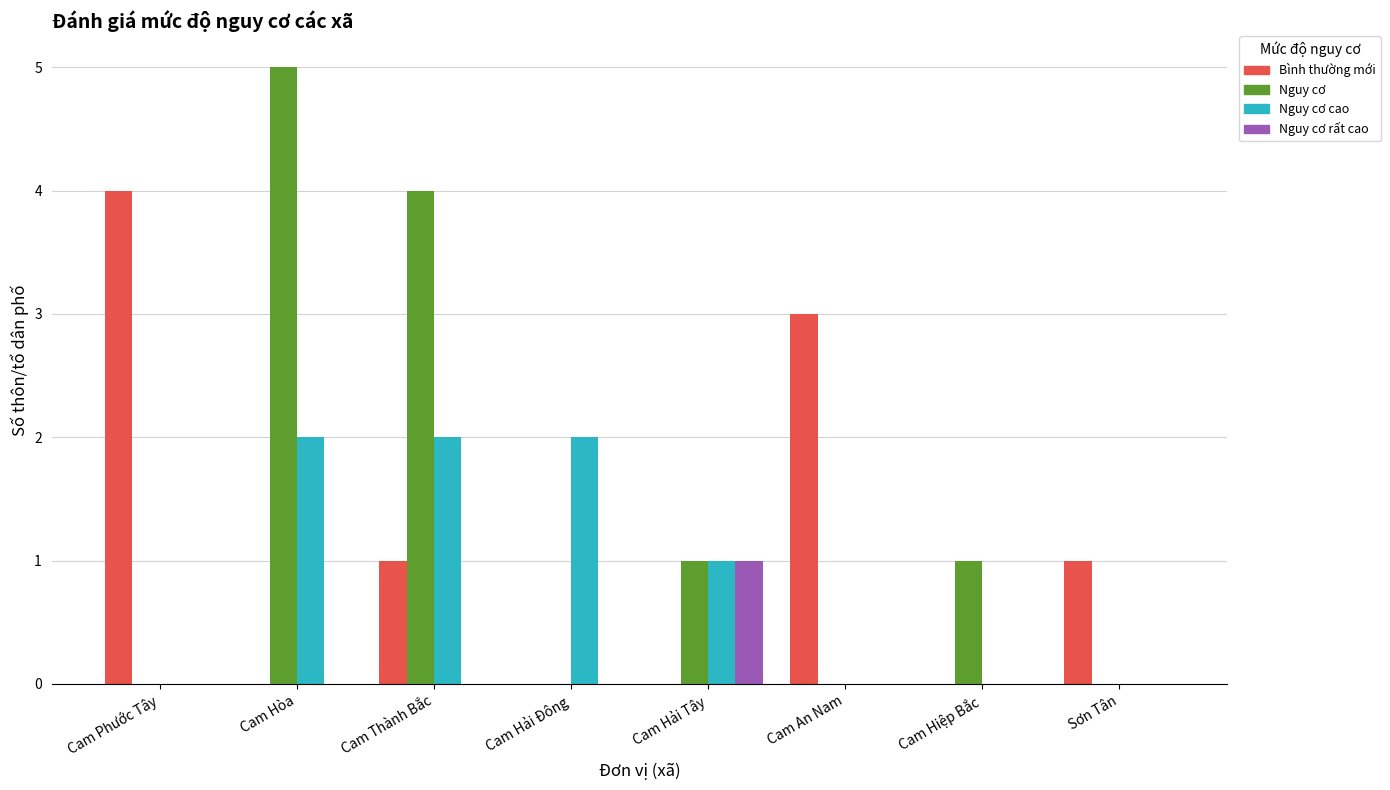

Are the bars grouped side by side (vs. stacked)?

Yes